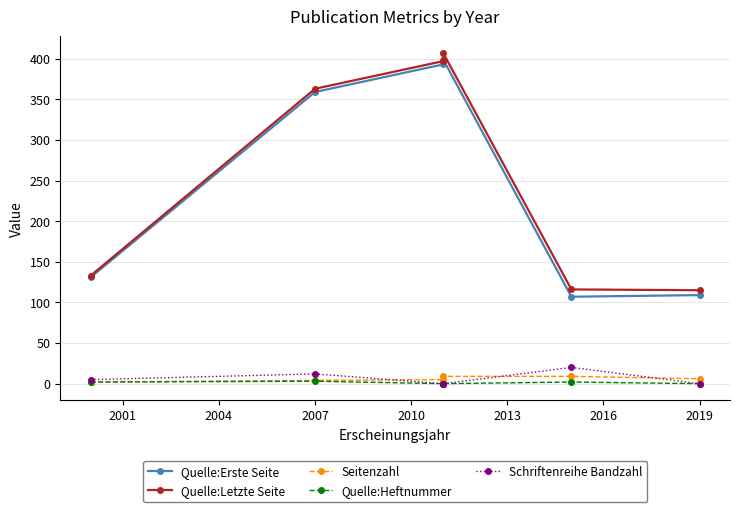

True or false: Quelle:Heftnummer and Seitenzahl cross at least once.

False